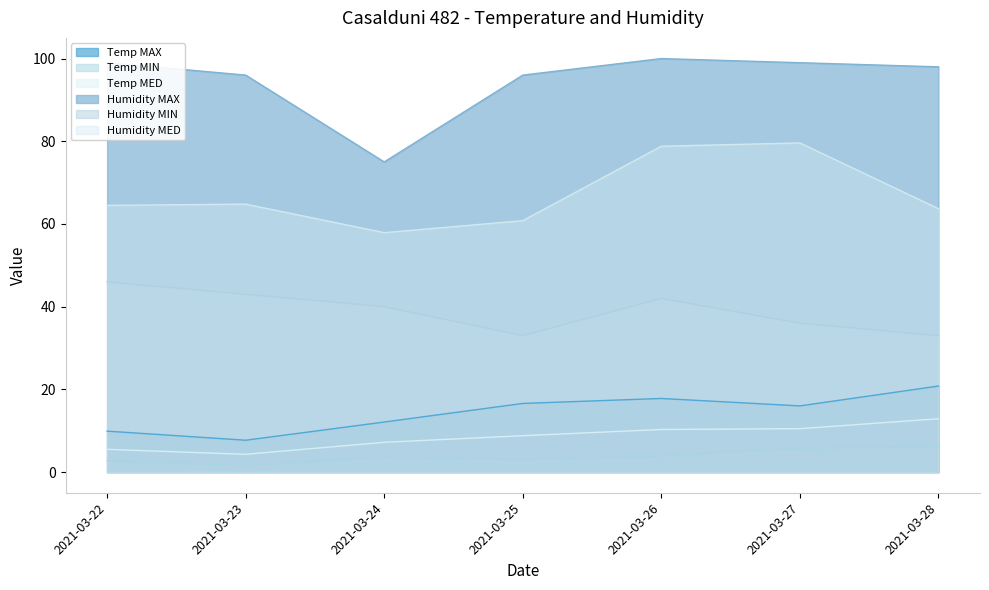

What is the sum of all Humidity MAX values?

663.0